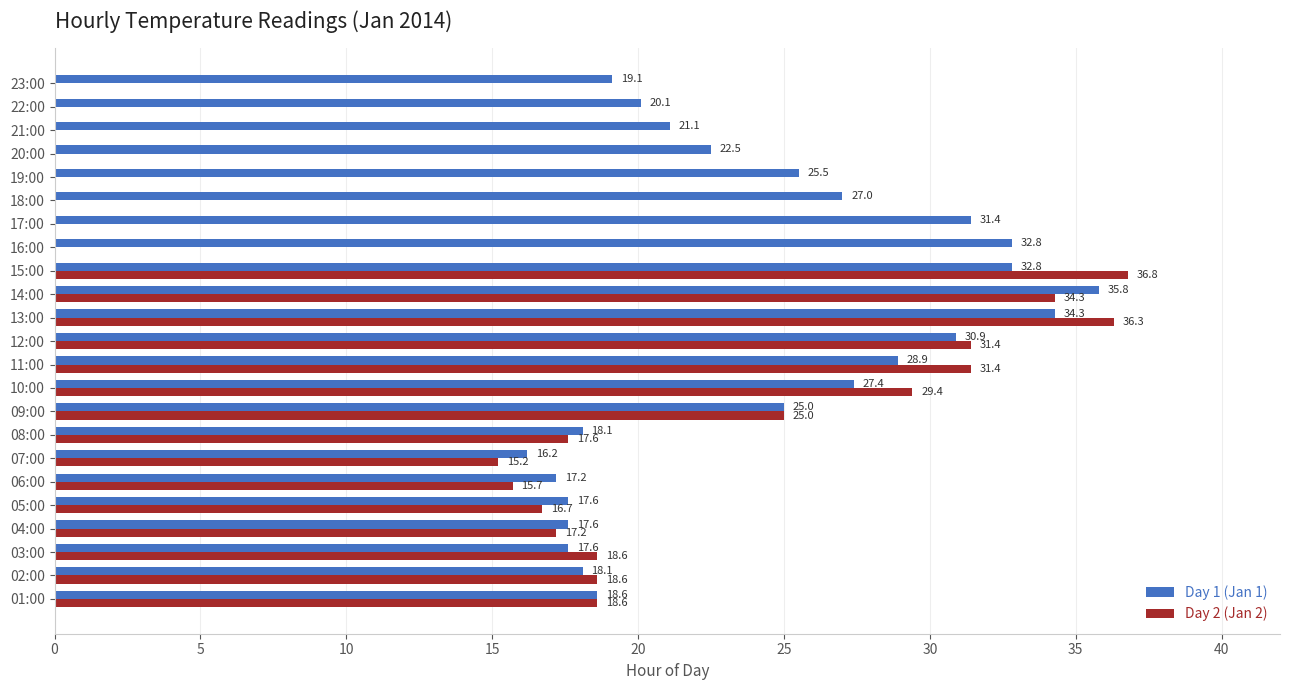

What is the average value of the Day 2 (Jan 2) series?

15.8